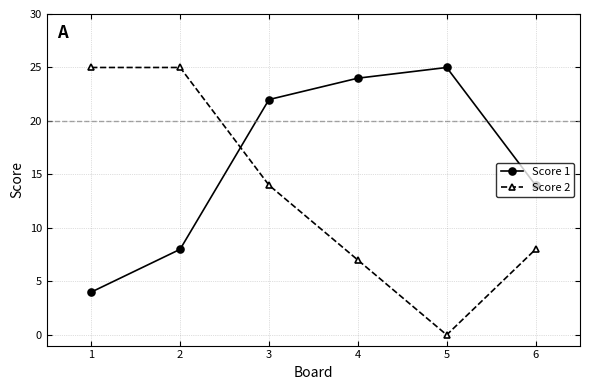

How many series are shown in this chart?

2